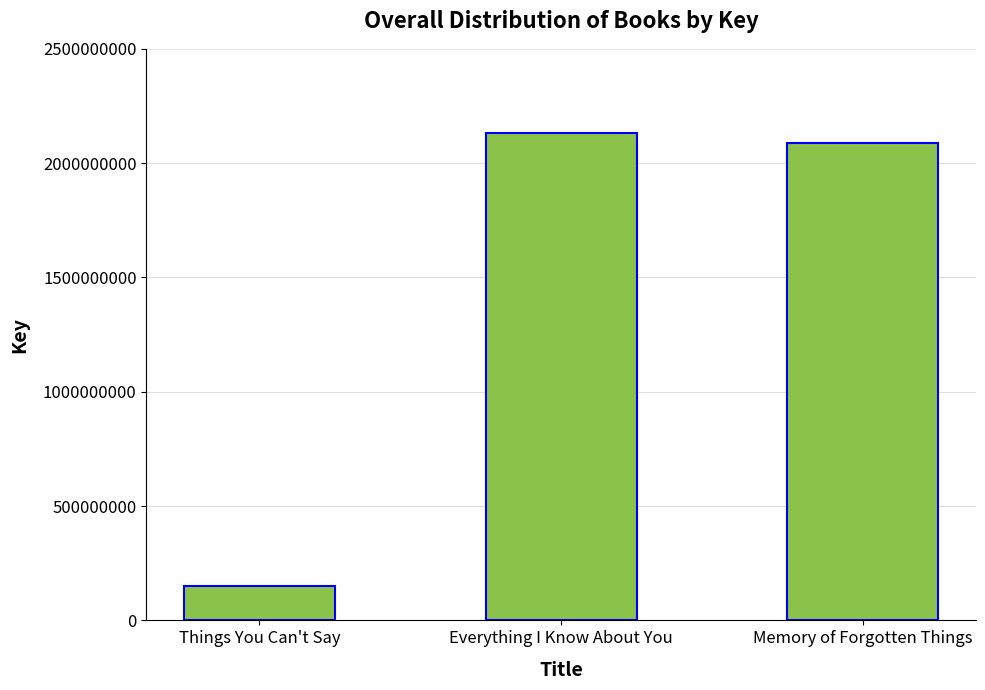

How many data points are less than 2086579631?

1